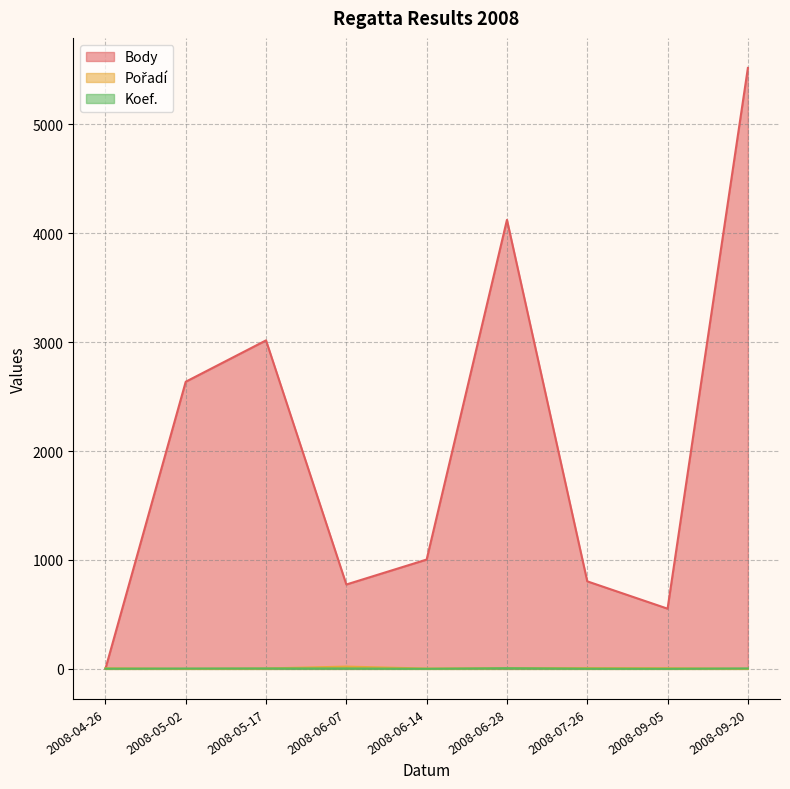

What is the label of the 2nd point from the left?

2008-05-02